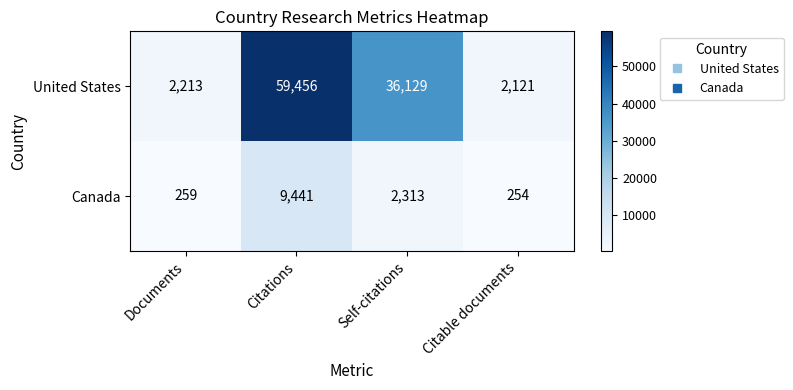

Read the United States value at Self-citations, to the nearest 10.

36130